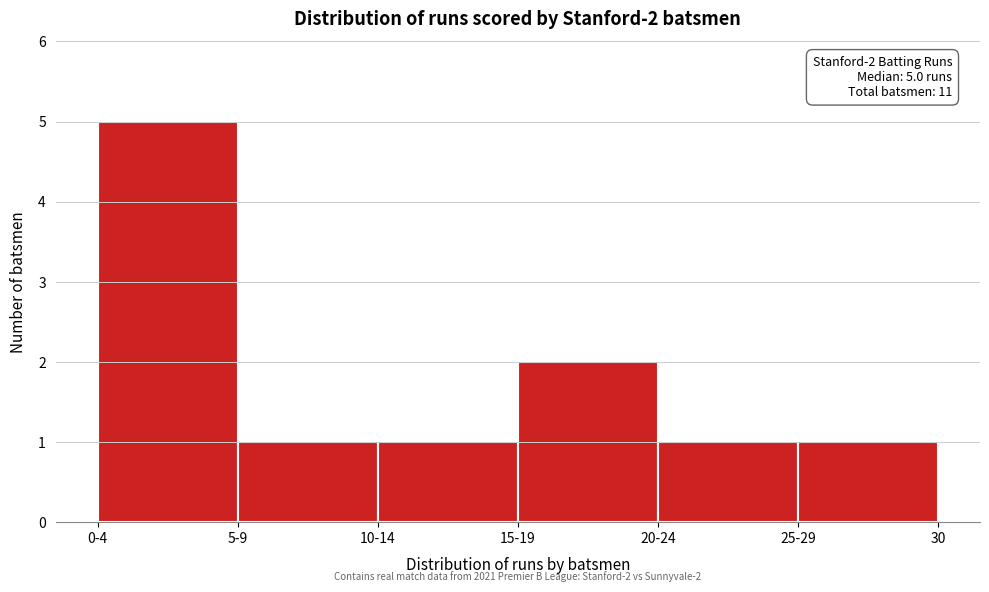

Reading left to right, list all the values displayed in this chart.

5	1	1	2	1	1